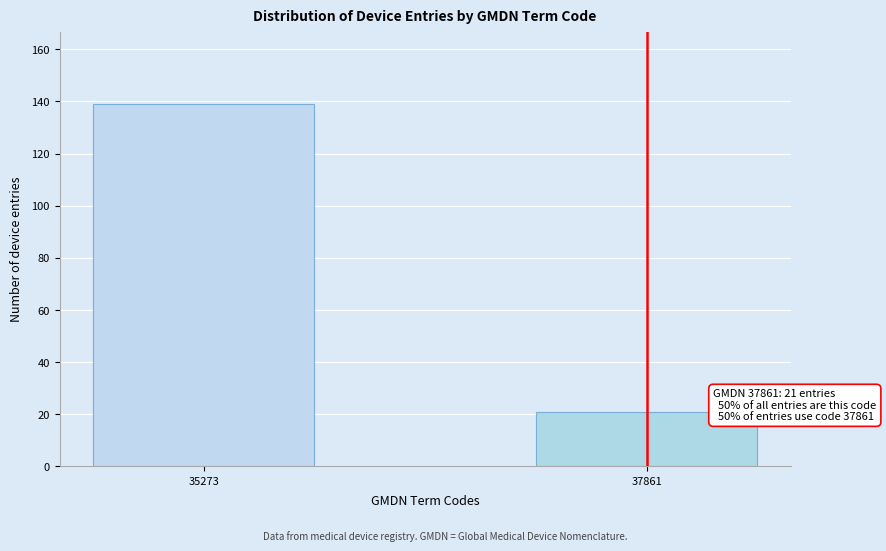

Reading left to right, list all the values displayed in this chart.

35273=139	37861=21